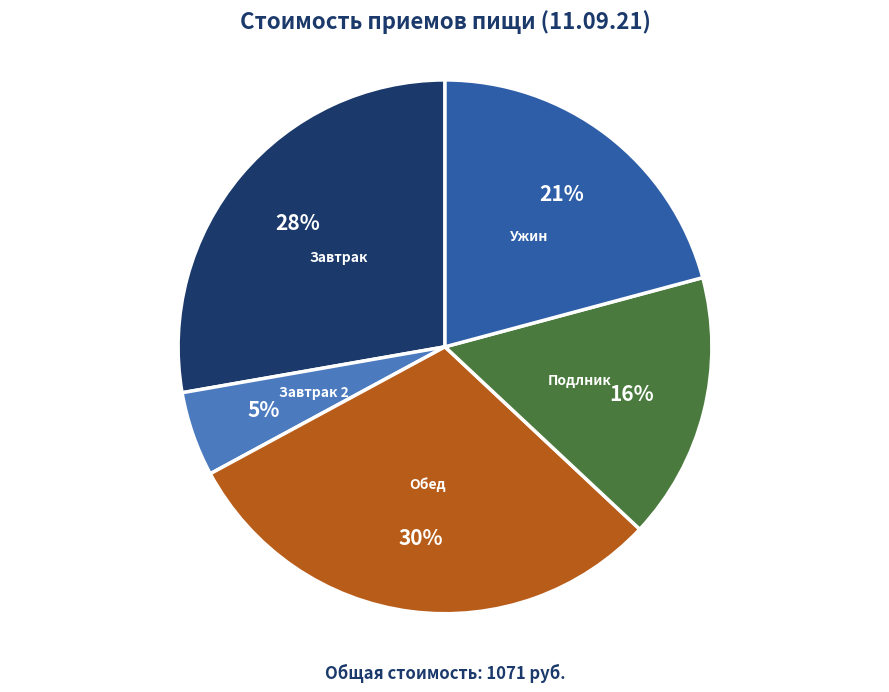

Is the sum of Завтрак and Обед greater than half?

Yes